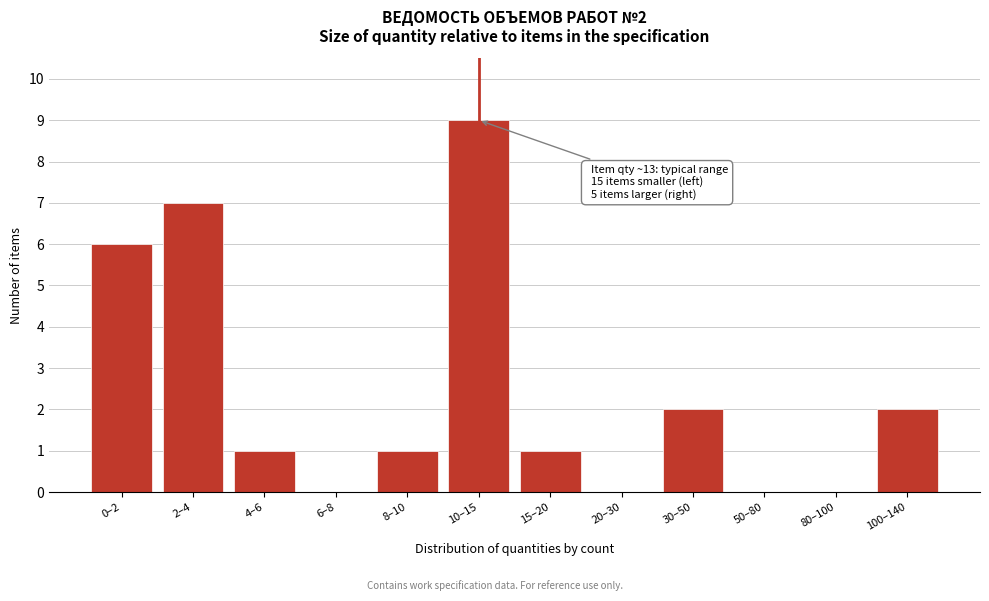

Reading left to right, transcribe all the data shown in this chart.

0–2=6	2–4=7	4–6=1	6–8=0	8–10=1	10–15=9	15–20=1	20–30=0	30–50=2	50–80=0	80–100=0	100–140=2